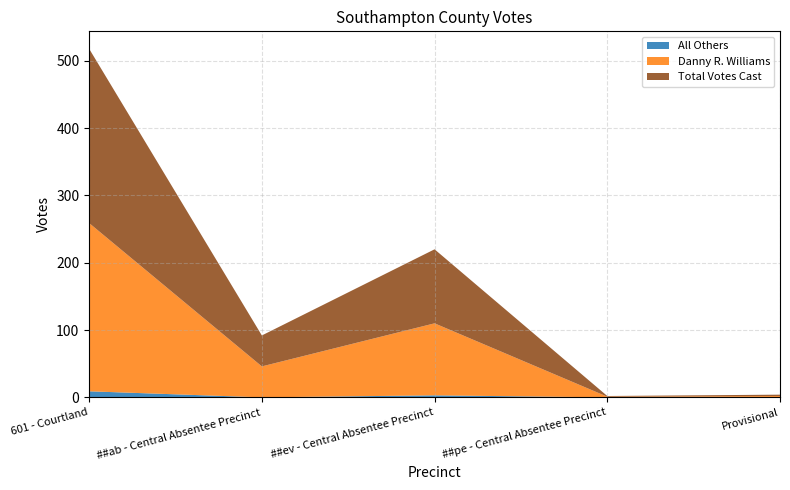

Reading right to left, extract all data points from this chart.

Danny R. Williams: Provisional=2	##pe - Central Absentee Precinct=1	##ev - Central Absentee Precinct=107	##ab - Central Absentee Precinct=46	601 - Courtland=250
All Others: Provisional=0	##pe - Central Absentee Precinct=0	##ev - Central Absentee Precinct=3	##ab - Central Absentee Precinct=0	601 - Courtland=9
Total Votes Cast: Provisional=2	##pe - Central Absentee Precinct=1	##ev - Central Absentee Precinct=110	##ab - Central Absentee Precinct=46	601 - Courtland=259